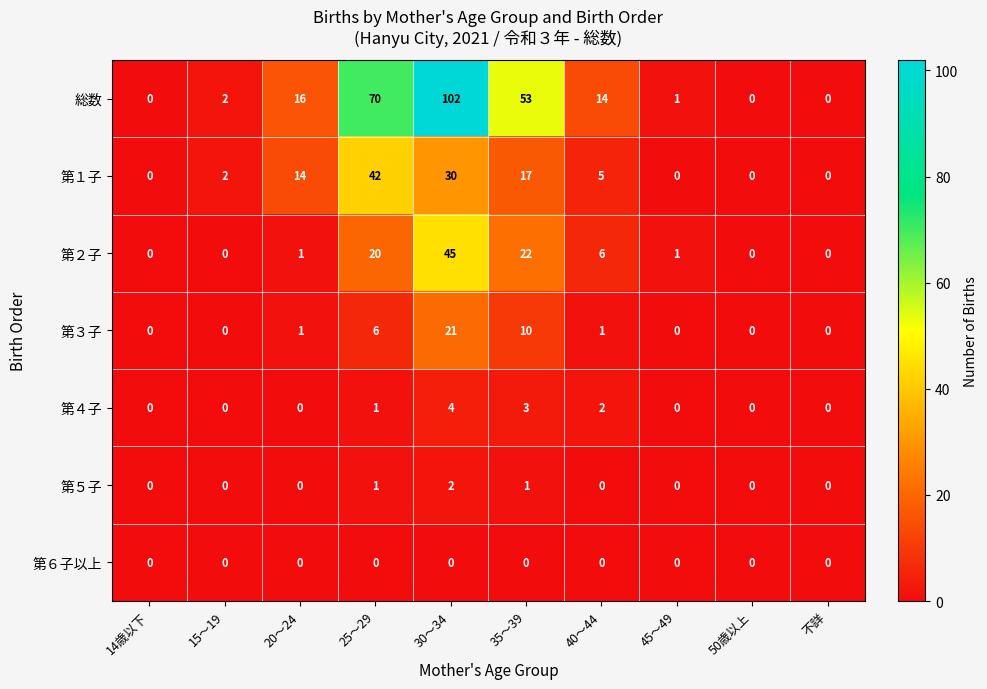

How many categories are shown in the chart?

10